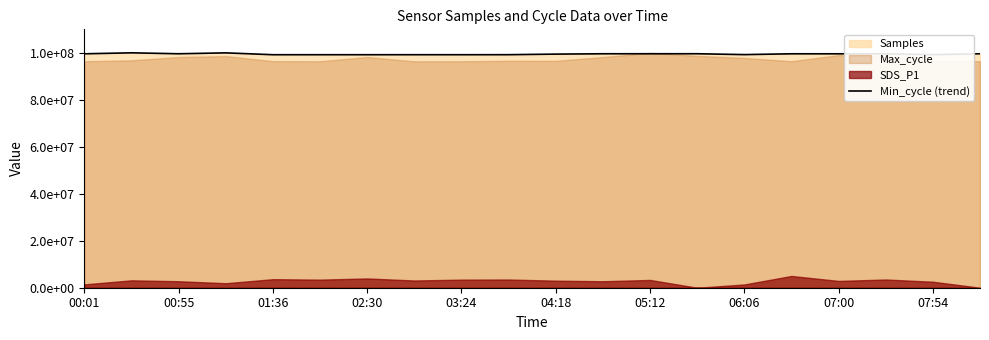

Between 02:30 and 07:54, which is larger?

02:30